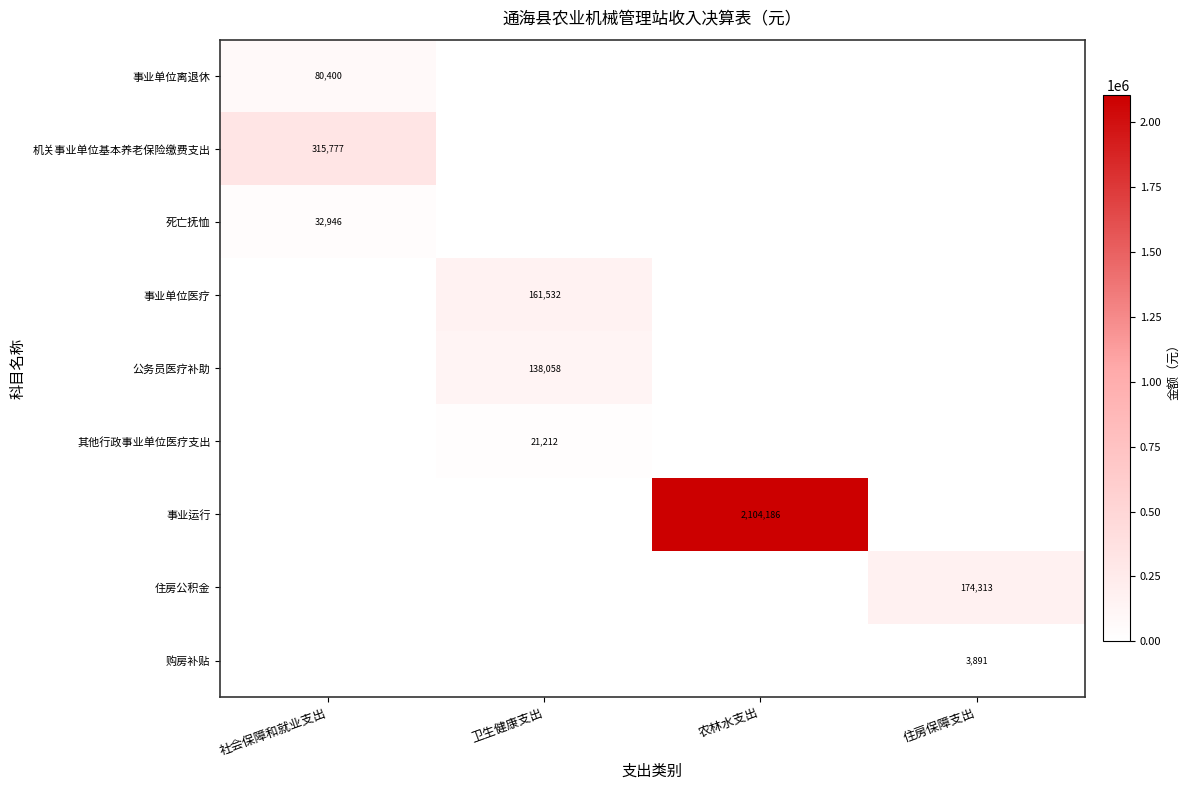

Is the value of 其他行政事业单位医疗支出 at 卫生健康支出 greater than the value of 事业单位离退休 at 社会保障和就业支出?

No